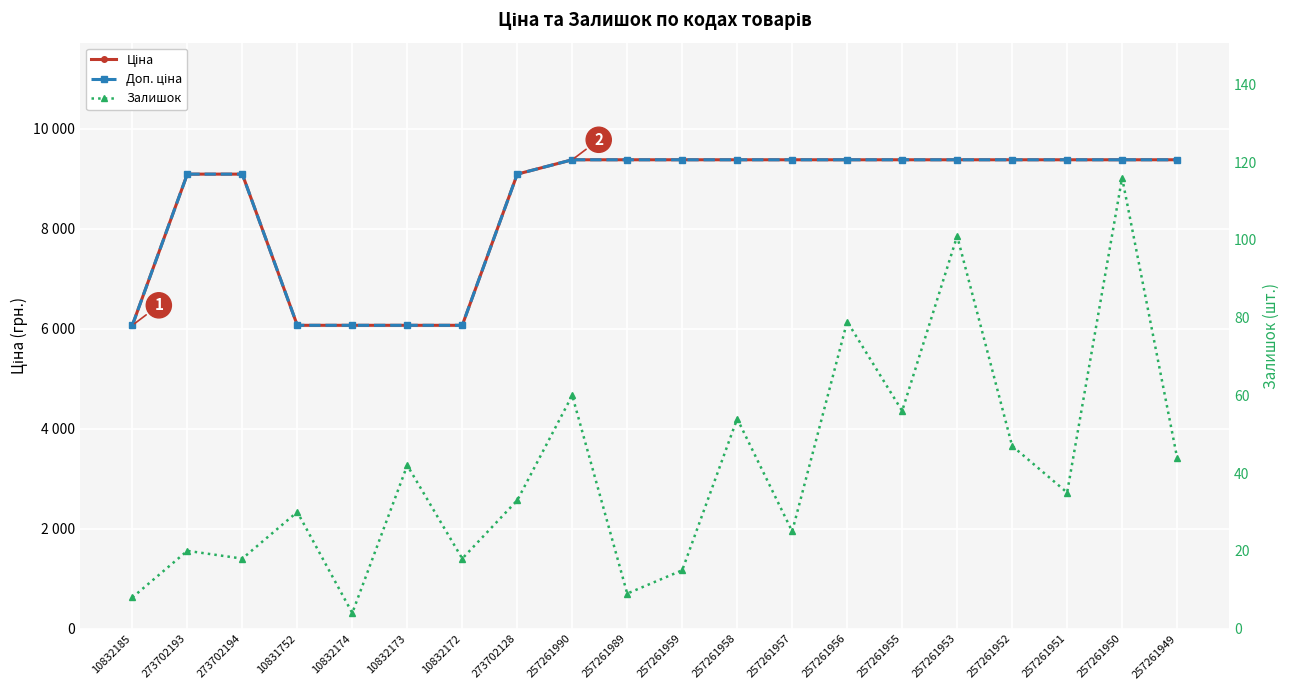

What is the label of the 6th point from the left?

10832173